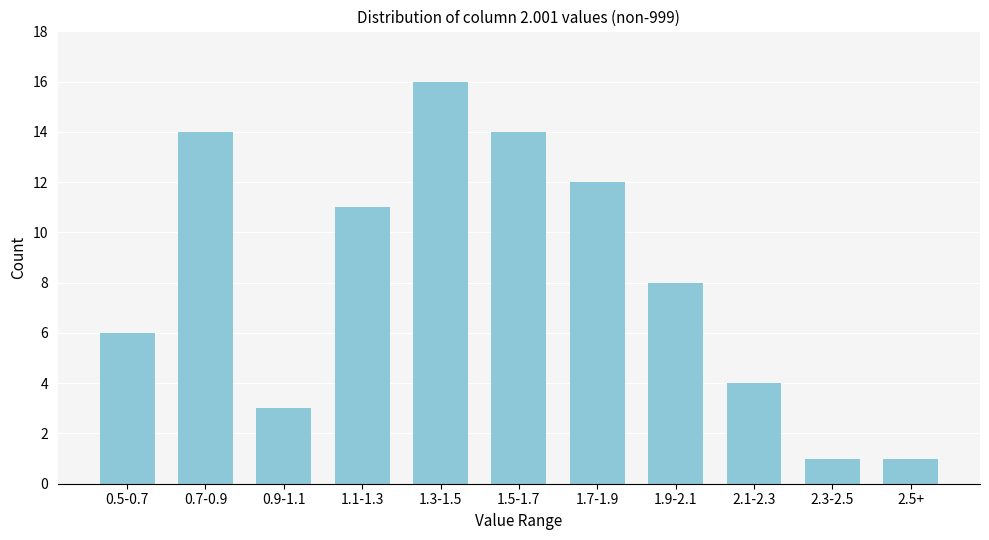

Reading right to left, transcribe all the data shown in this chart.

2.5+=1	2.3-2.5=1	2.1-2.3=4	1.9-2.1=8	1.7-1.9=12	1.5-1.7=14	1.3-1.5=16	1.1-1.3=11	0.9-1.1=3	0.7-0.9=14	0.5-0.7=6